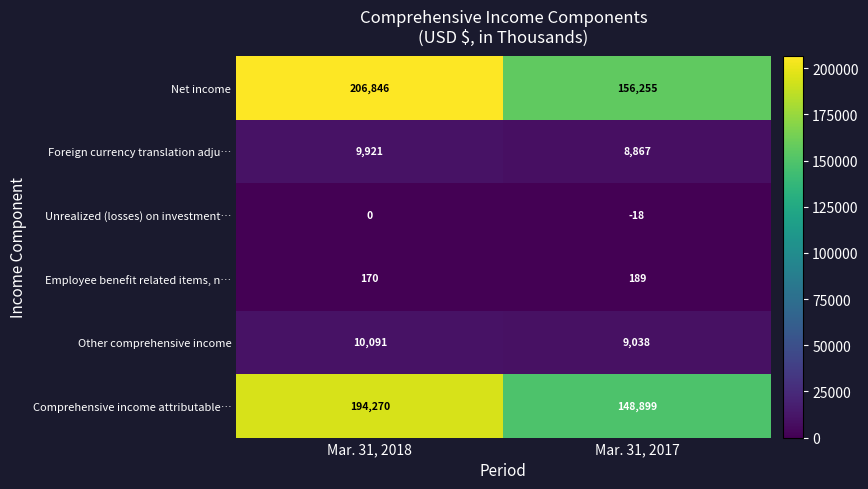

Is the value of Other comprehensive income at Mar. 31, 2018 greater than the value of Net income at Mar. 31, 2017?

No